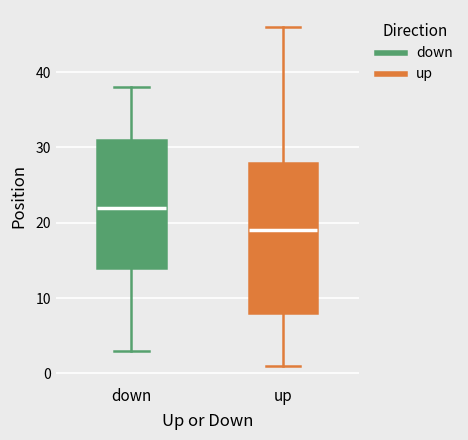

Comparing the boxes themselves (not the whiskers), which one is the tallest?

up